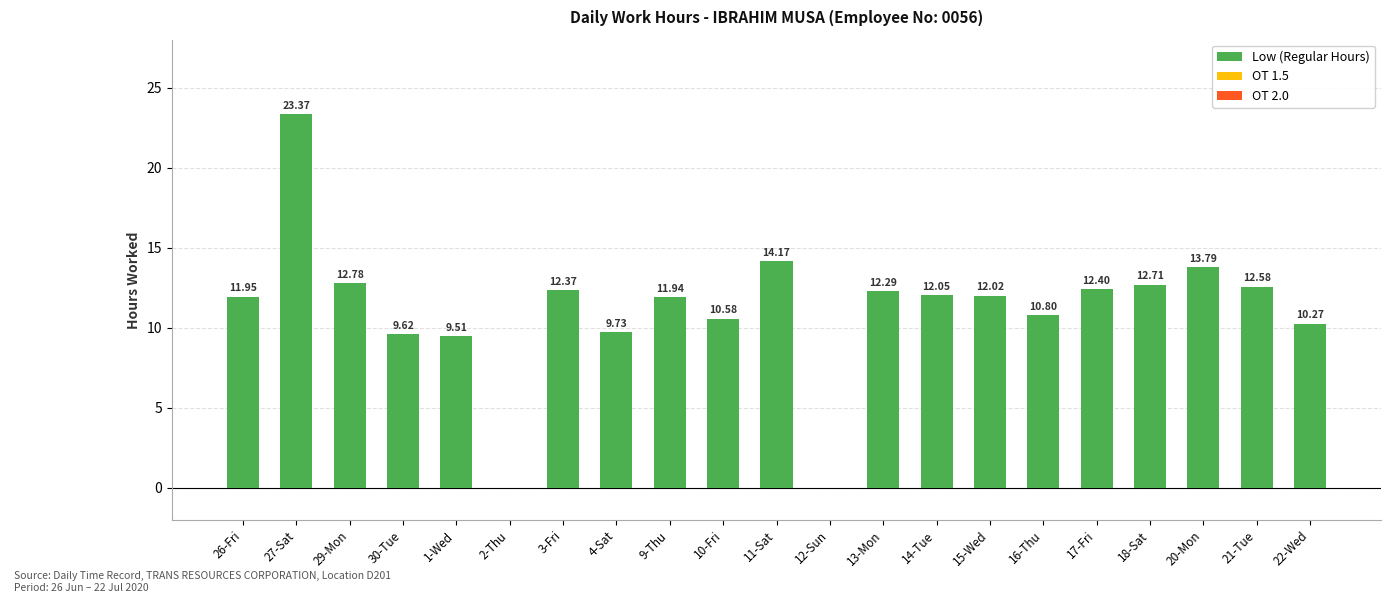

Which has a higher value, 29-Mon or 4-Sat?

29-Mon